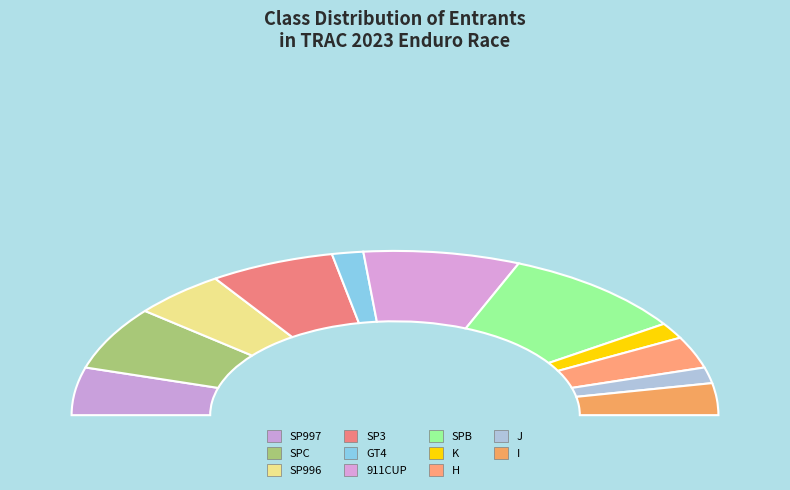

What is the largest slice in the pie chart?

SPB